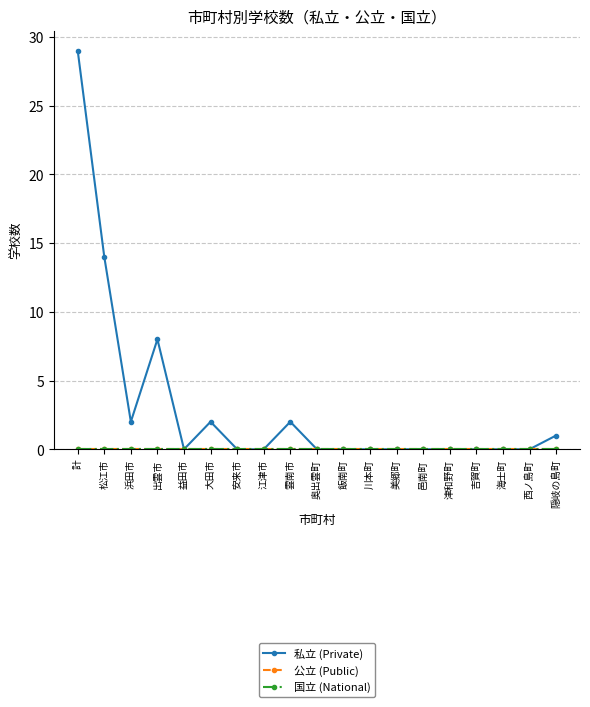

Reading right to left, list all the values displayed in this chart.

私立 (Private): 1	0	0	0	0	0	0	0	0	0	2	0	0	2	0	8	2	14	29
公立 (Public): 0	0	0	0	0	0	0	0	0	0	0	0	0	0	0	0	0	0	0
国立 (National): 0	0	0	0	0	0	0	0	0	0	0	0	0	0	0	0	0	0	0